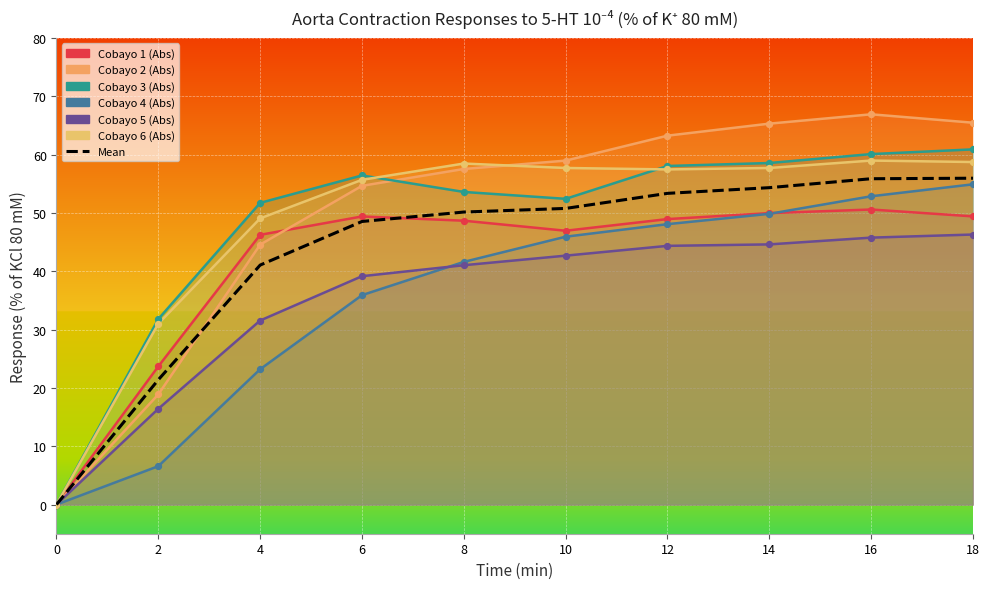

Between 14 and 10, which is larger?

14